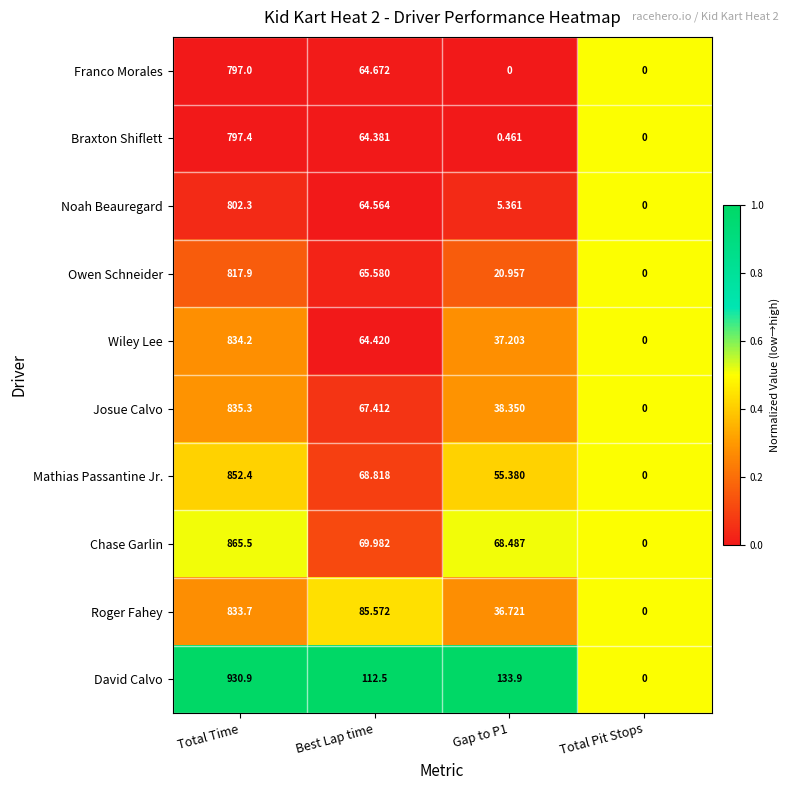

At which category is the sum across all series the highest?

Total Time